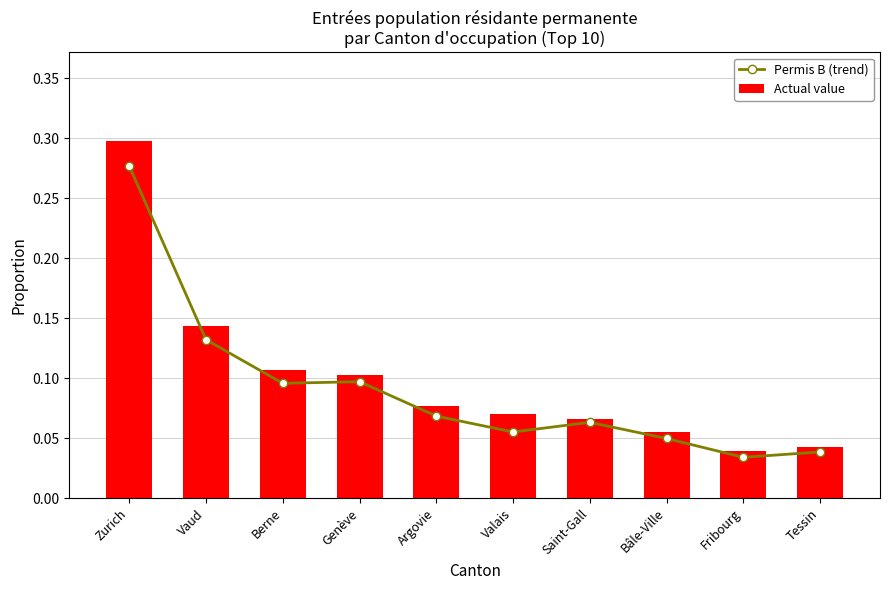

What is the value of the Actual value bar at the 2nd from the left?

0.1